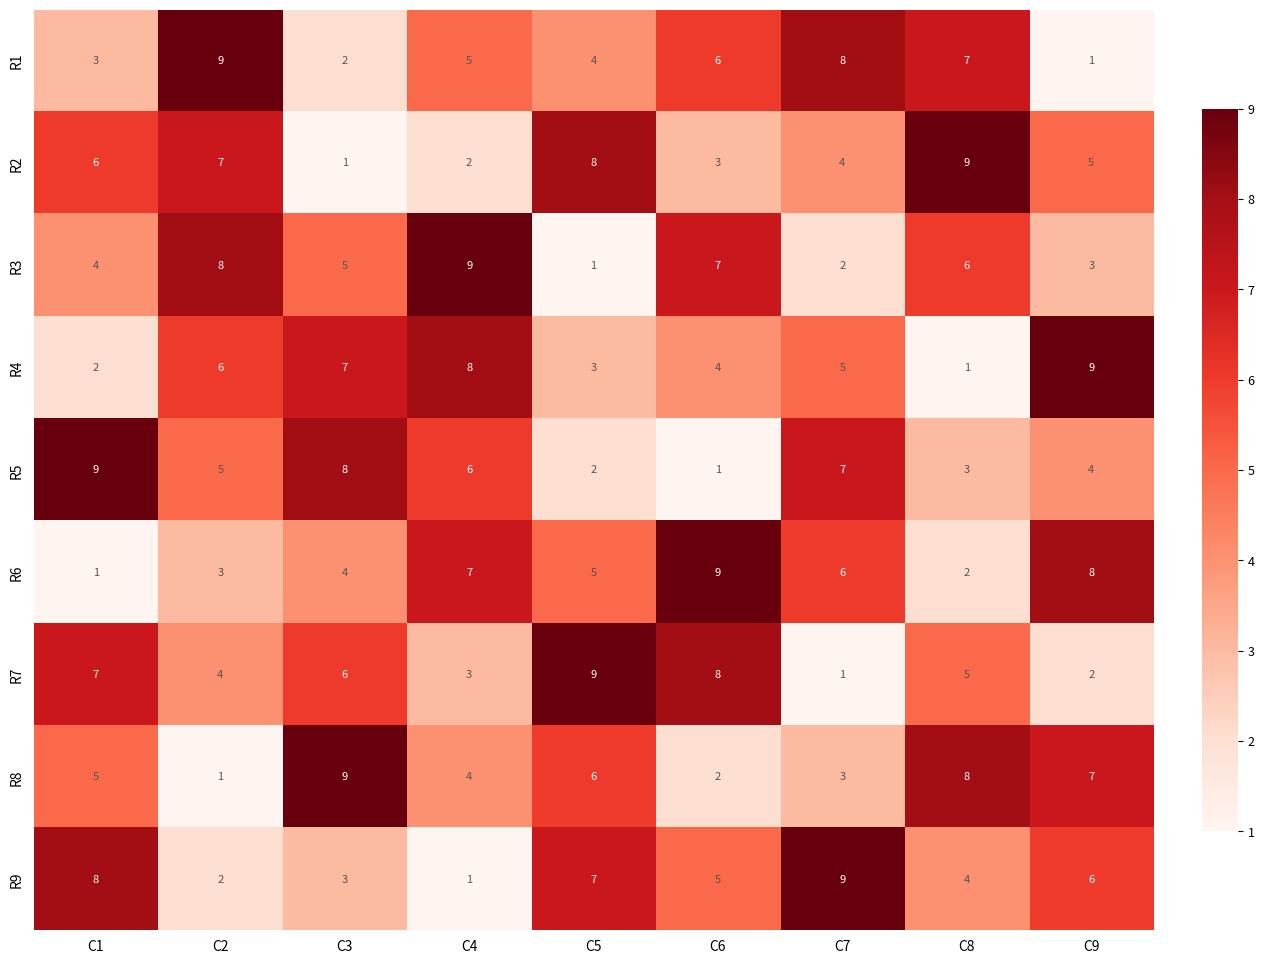

What is the difference between the maximum and minimum values in the R9 series?

8